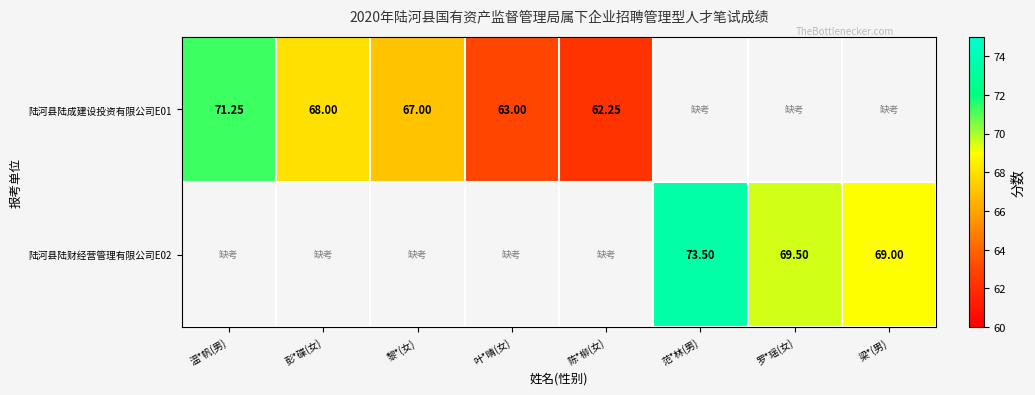

What is the sum of the 陆河县陆财经营管理有限公司E02 values at 梁*(男) and 范*林(男)?

142.5